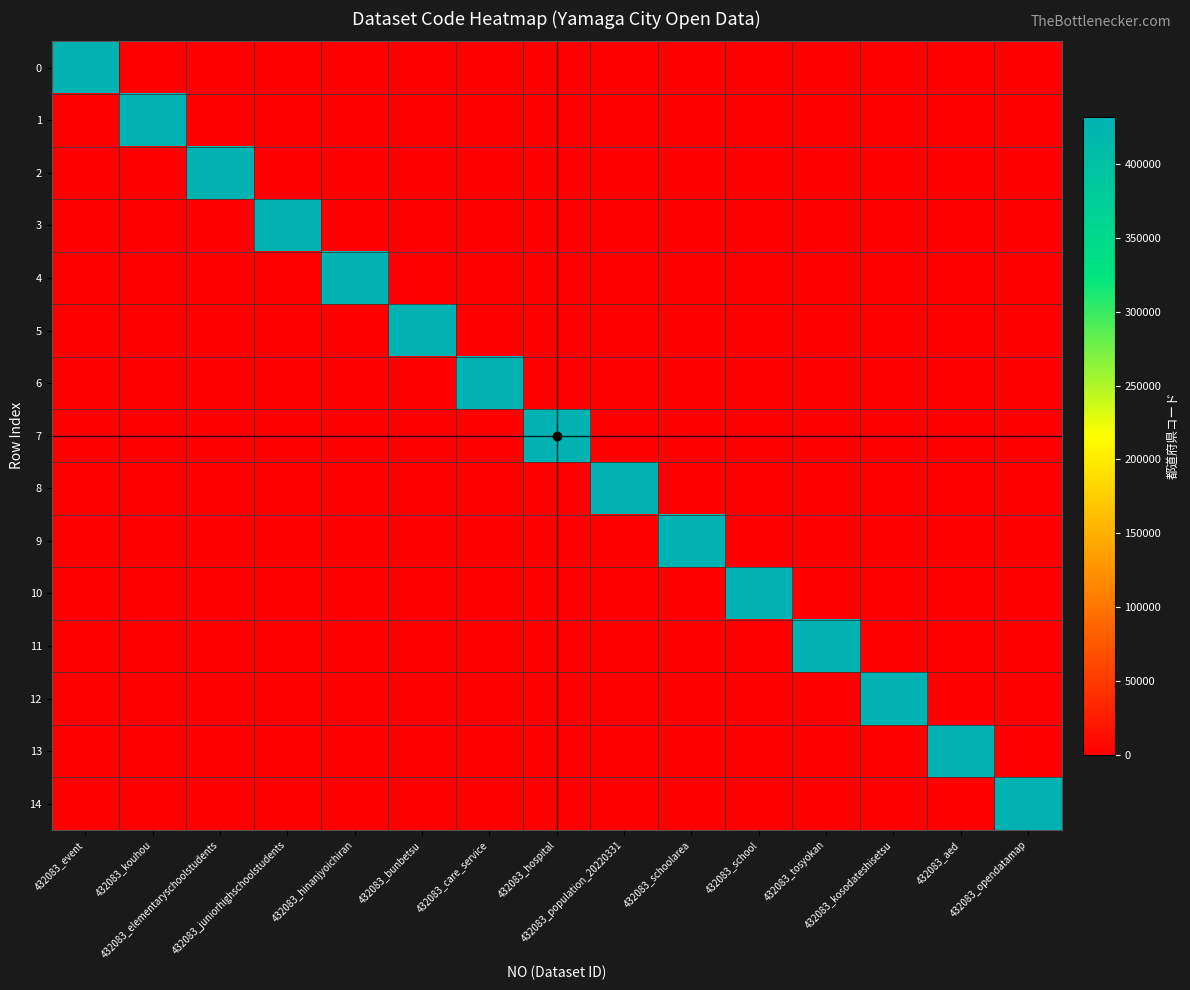

List the series in order of their peak value, highest first.

0, 1, 2, 3, 4, 5, 6, 7, 8, 9, 10, 11, 12, 13, 14